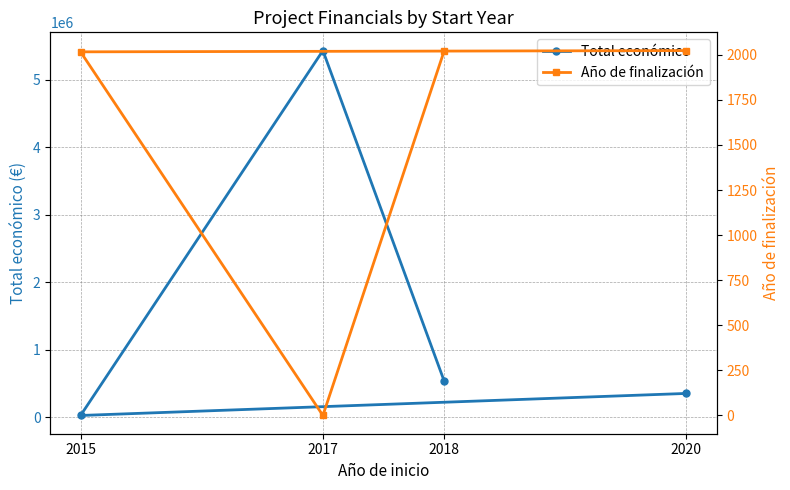

What is the label of the 4th point from the right?

2020